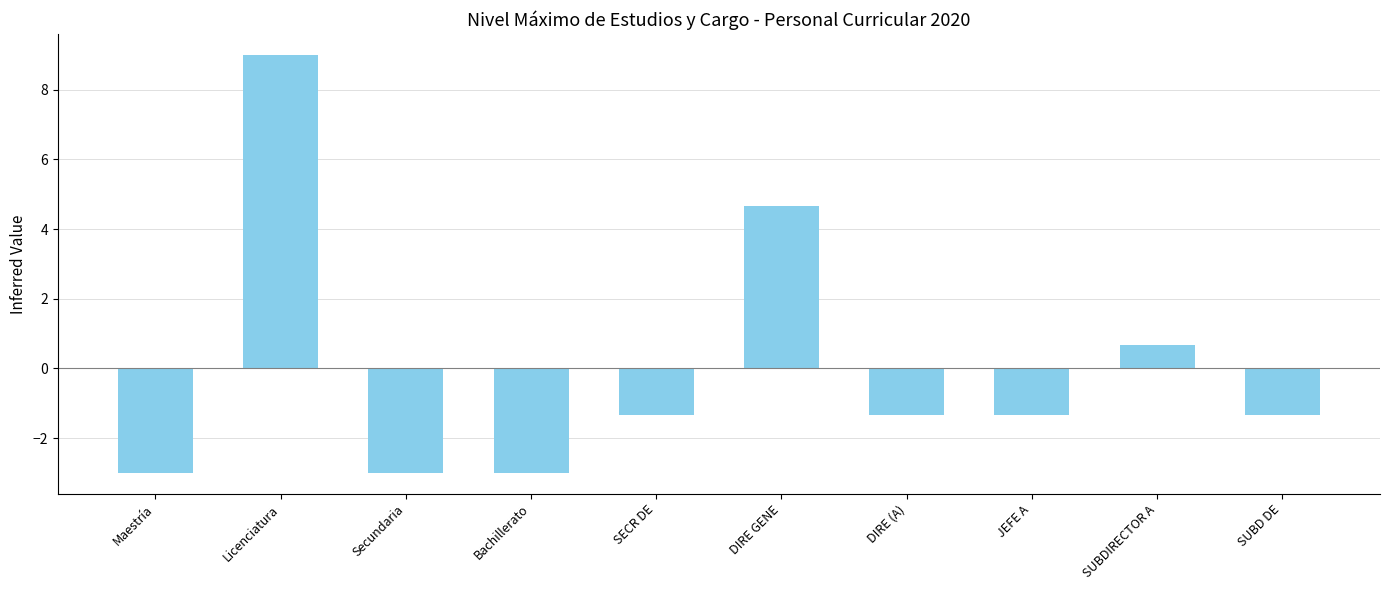

How many categories are shown in the chart?

10